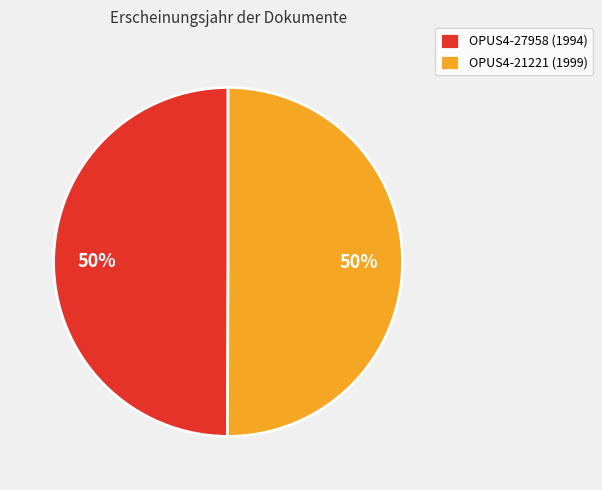

To the nearest percent, what is the combined percentage of OPUS4-21221 (1999) and OPUS4-27958 (1994)?

100%